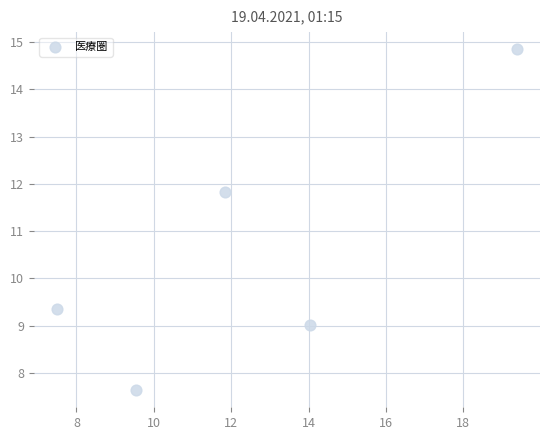

What is the range of Y values (max minus min)?

7.2